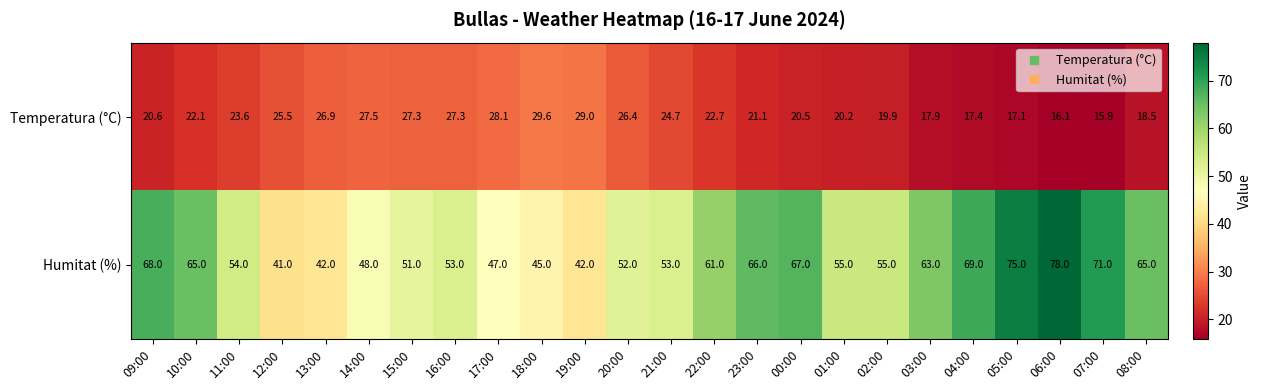

At which category is the sum across all series the highest?

06:00